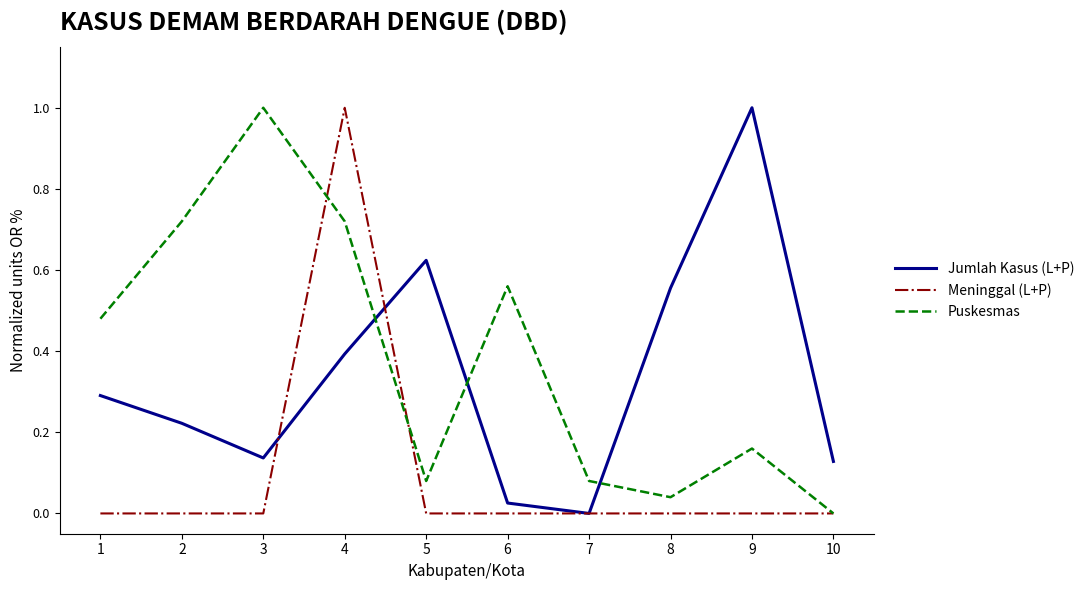

The Puskesmas series shows 0.7 at 1. True or false?

False